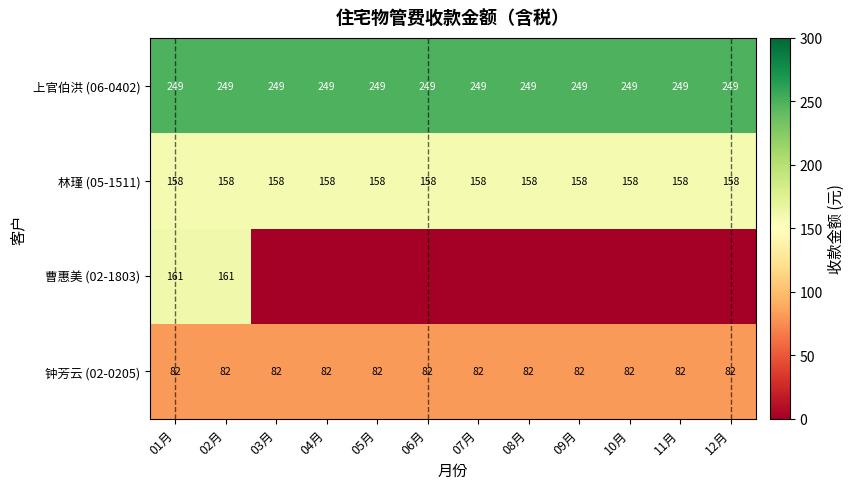

What is the minimum value for 上官伯洪 (06-0402)?

249